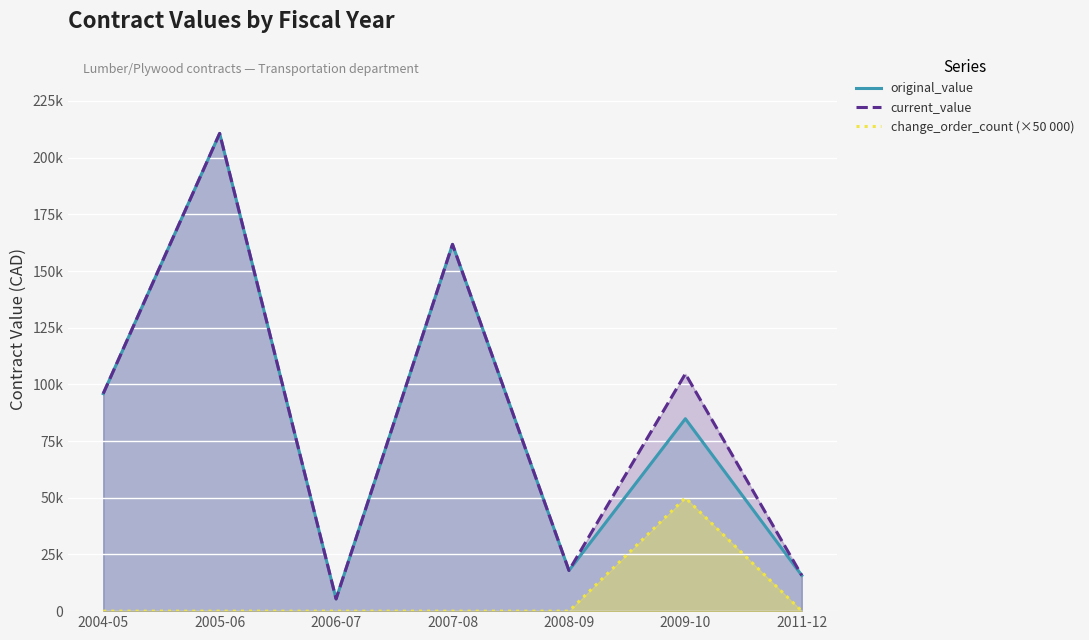

What is the total value across all series at 2007-08?

323497.0